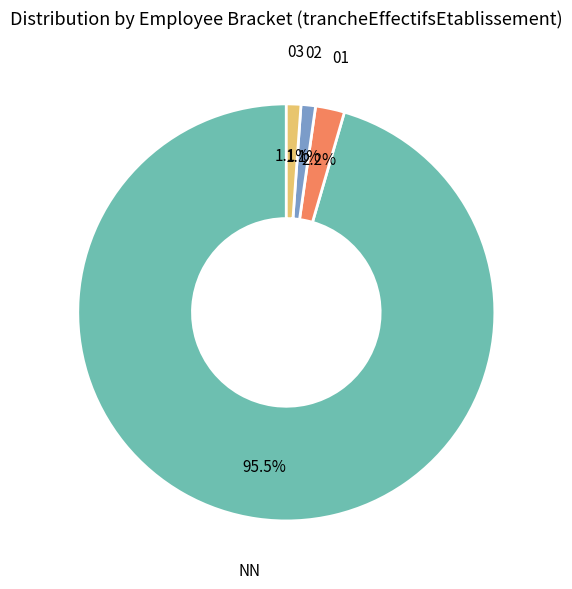

Does any single category account for the majority?

Yes